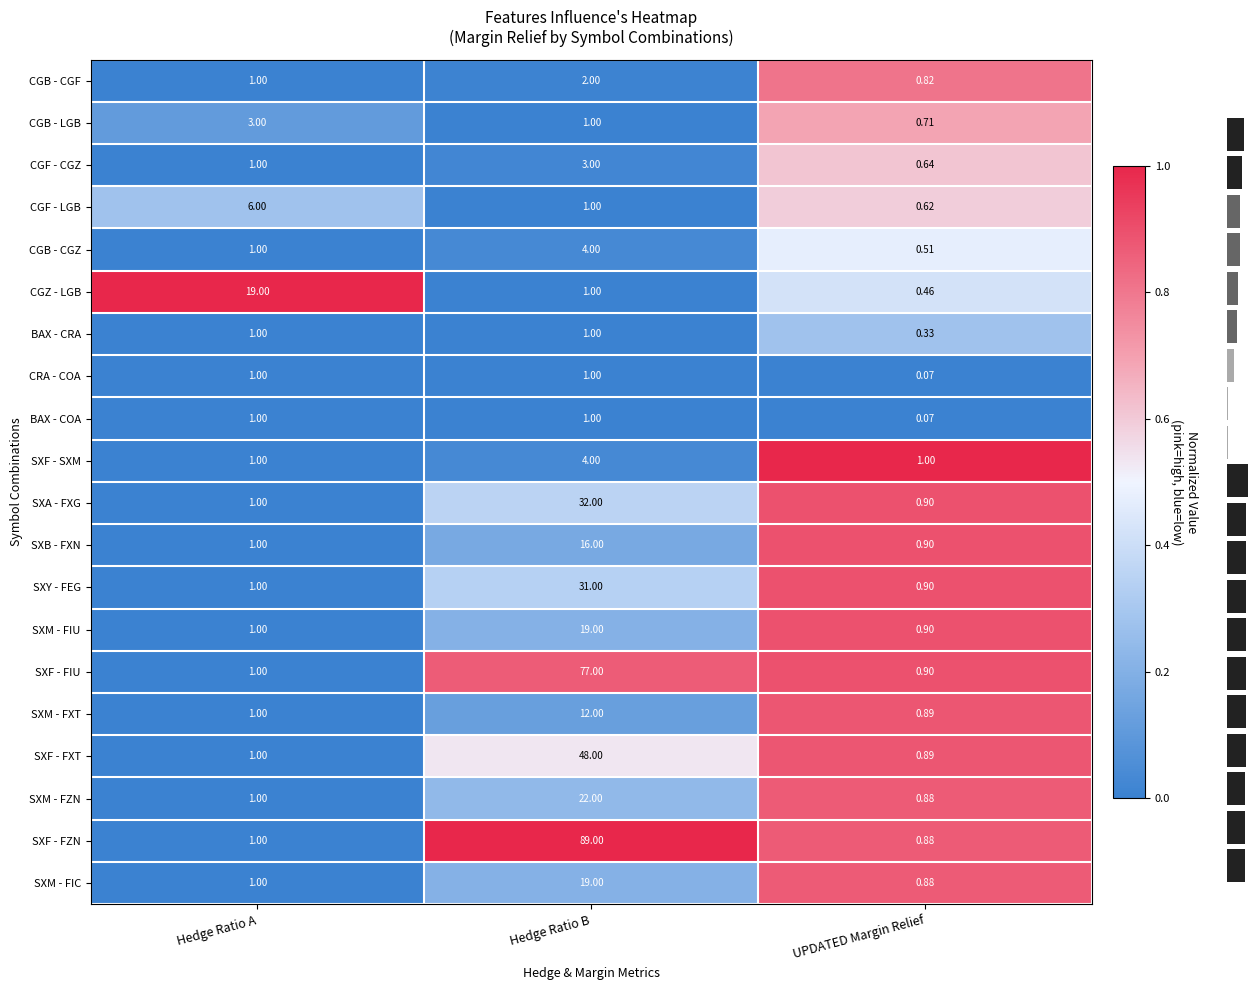

Is the value of SXB - FXN at Hedge Ratio B greater than the value of SXM - FZN at UPDATED Margin Relief?

Yes